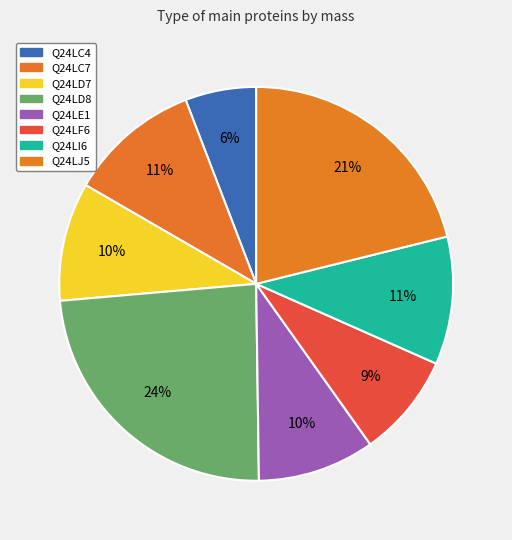

To the nearest percent, what is the difference between the largest and smallest slice percentages?

18%